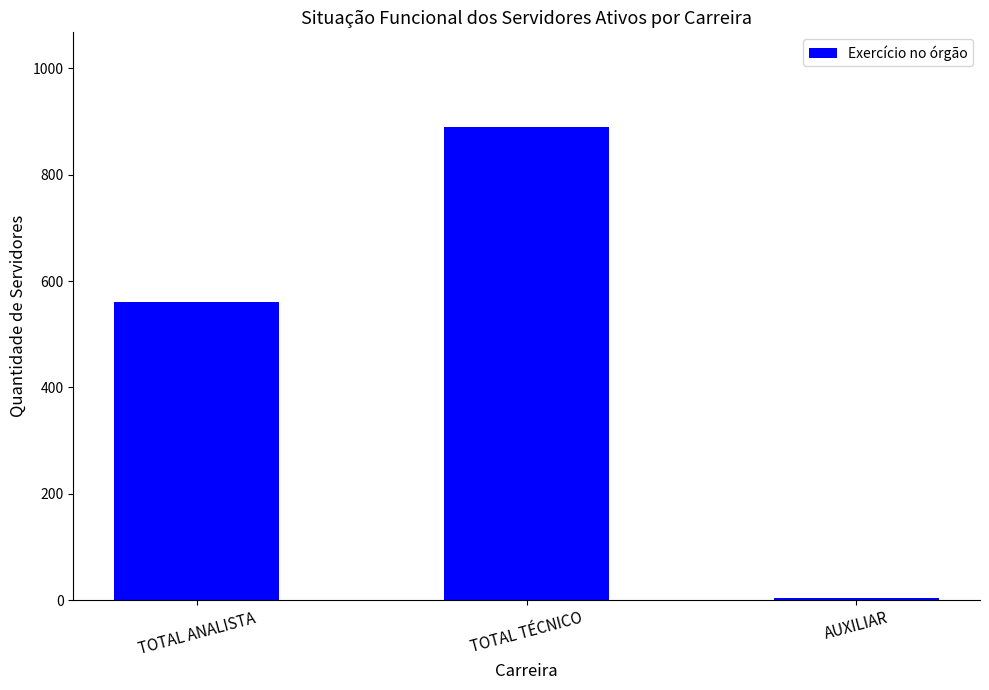

Rank the categories by value from highest to lowest.

TOTAL TÉCNICO, TOTAL ANALISTA, AUXILIAR